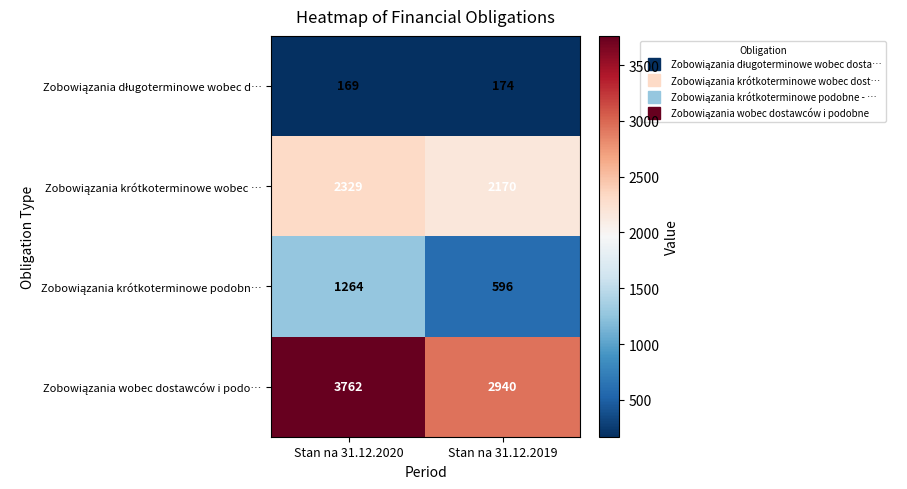

Which label corresponds to the largest value in the chart?

Stan na 31.12.2020